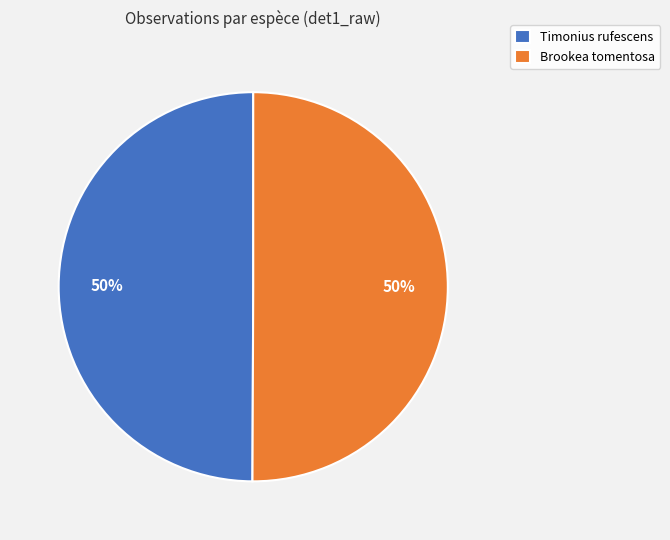

Is it true that Timonius rufescens is 50% of the pie?

True